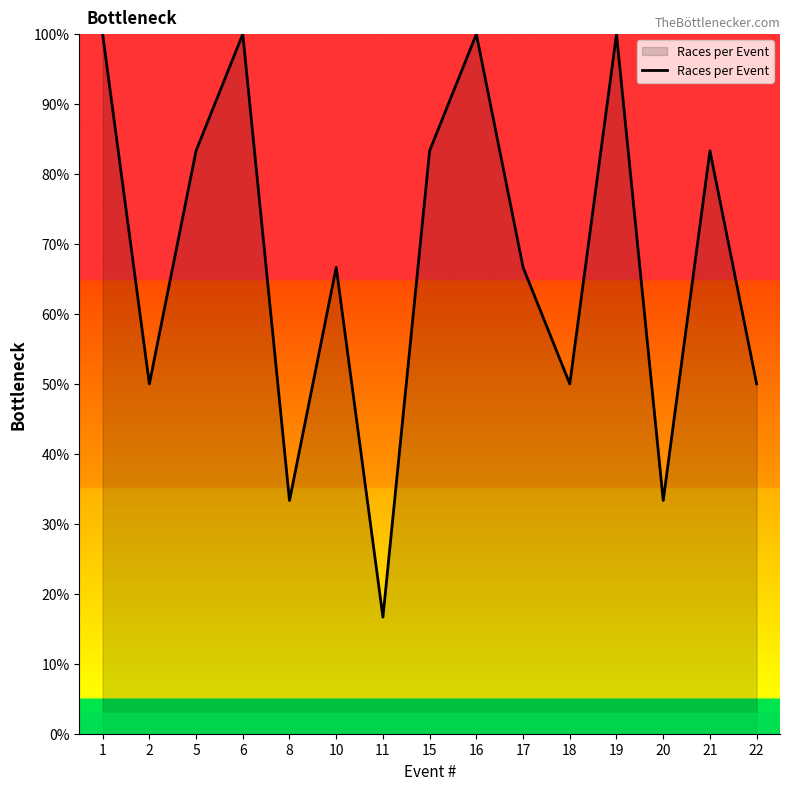

Reading left to right, transcribe all the data shown in this chart.

100.0	50.0	83.3	100.0	33.3	66.7	16.7	83.3	100.0	66.7	50.0	100.0	33.3	83.3	50.0